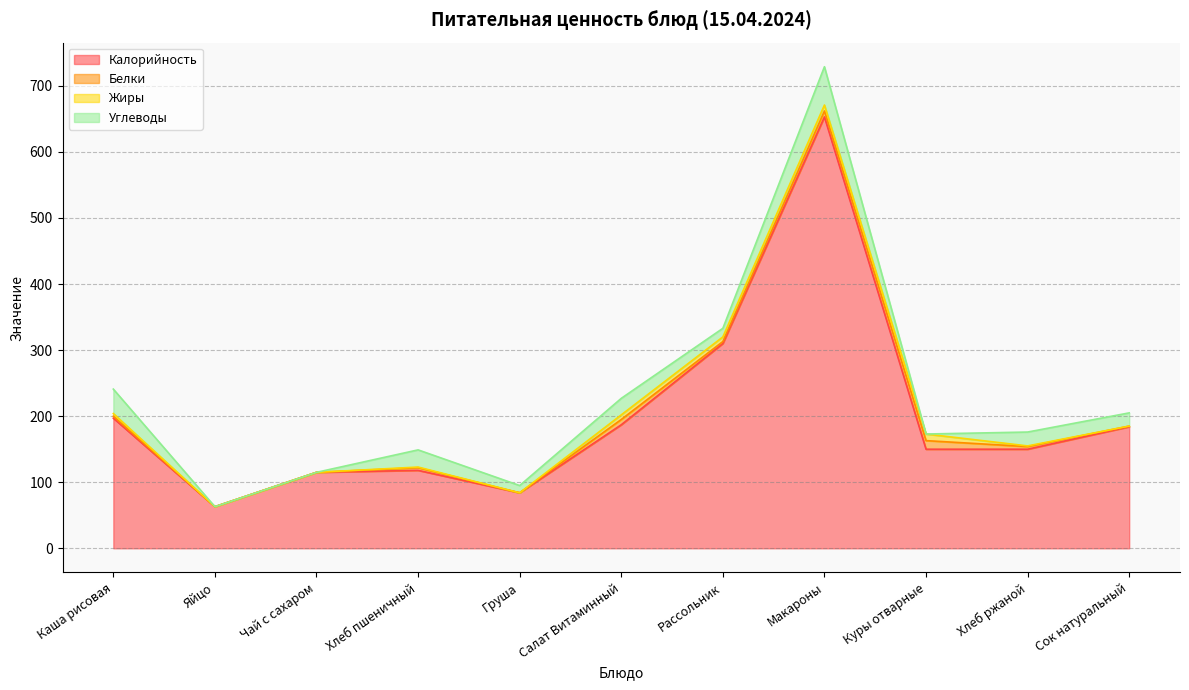

The Углеводы series shows 0 at Яйцо. True or false?

True